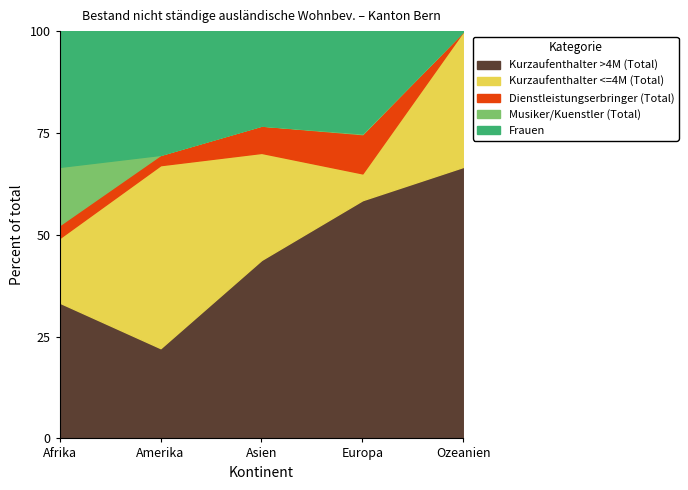

Where do Frauen and Kurzaufenthalter >4M (Total) first cross each other?

Amerika and Asien